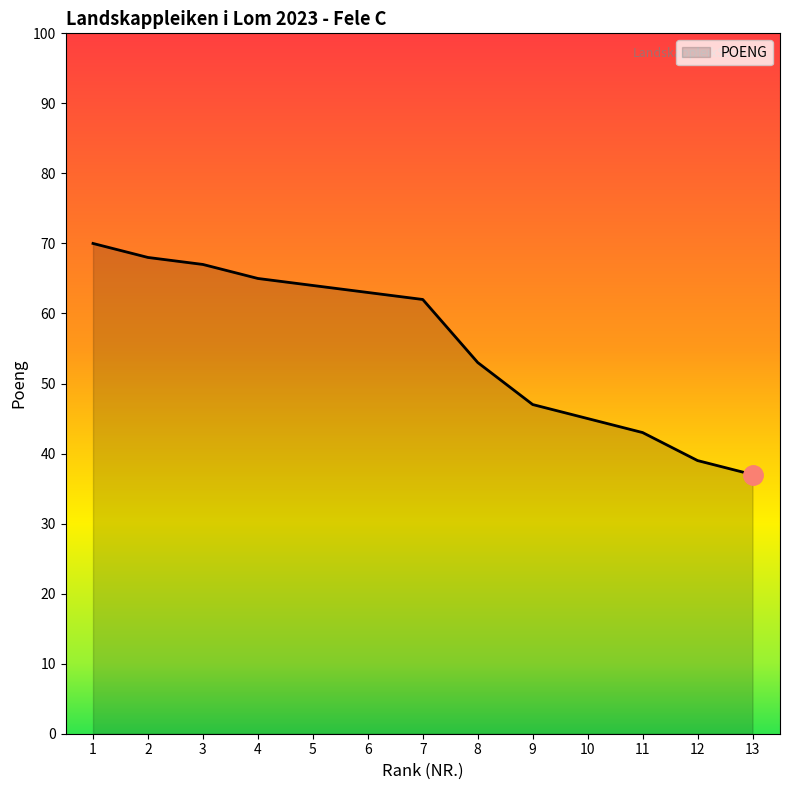

At which label is the value closest to 53?

8